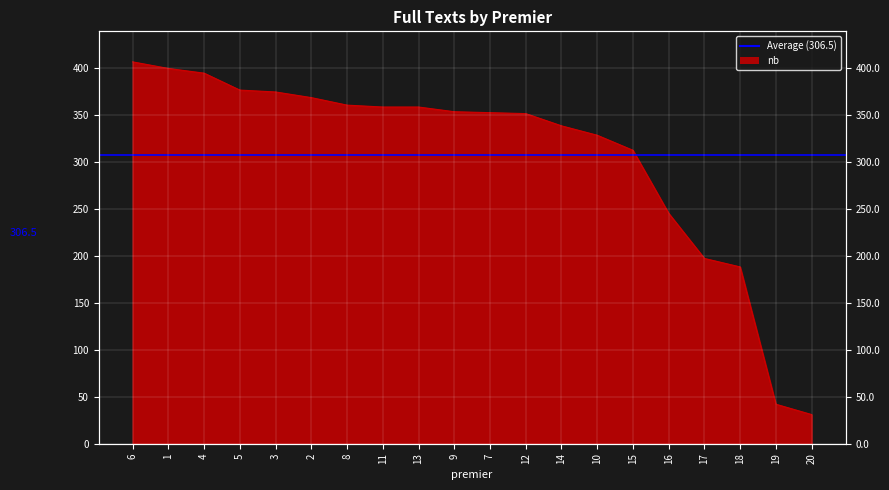

Which label corresponds to the largest value in the chart?

6